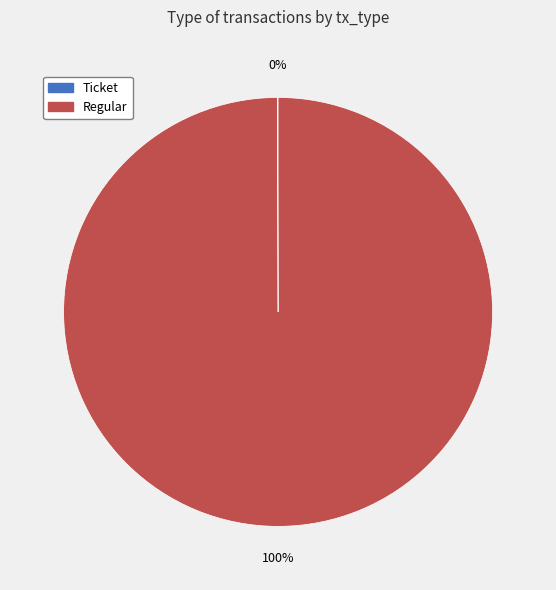

Is it true that Regular is 100% of the pie?

True